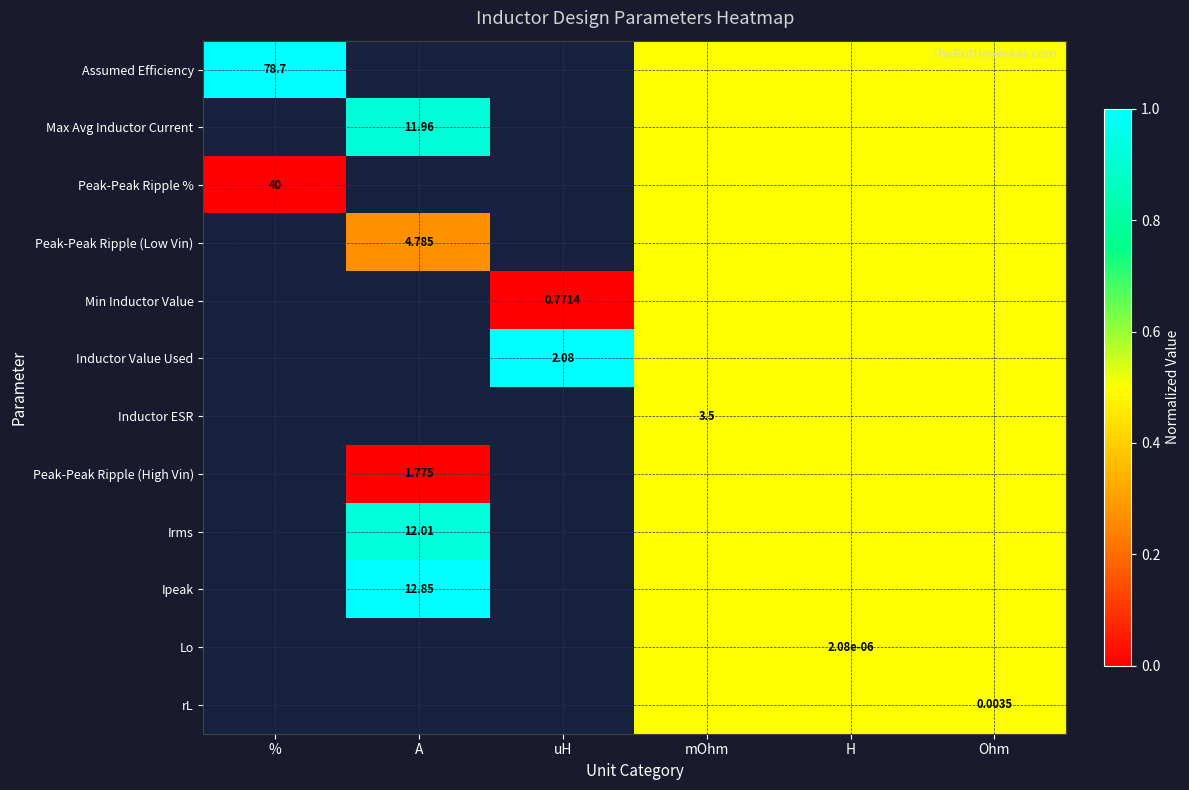

Where does the Peak-Peak Ripple (Low Vin) series first go above 0?

A